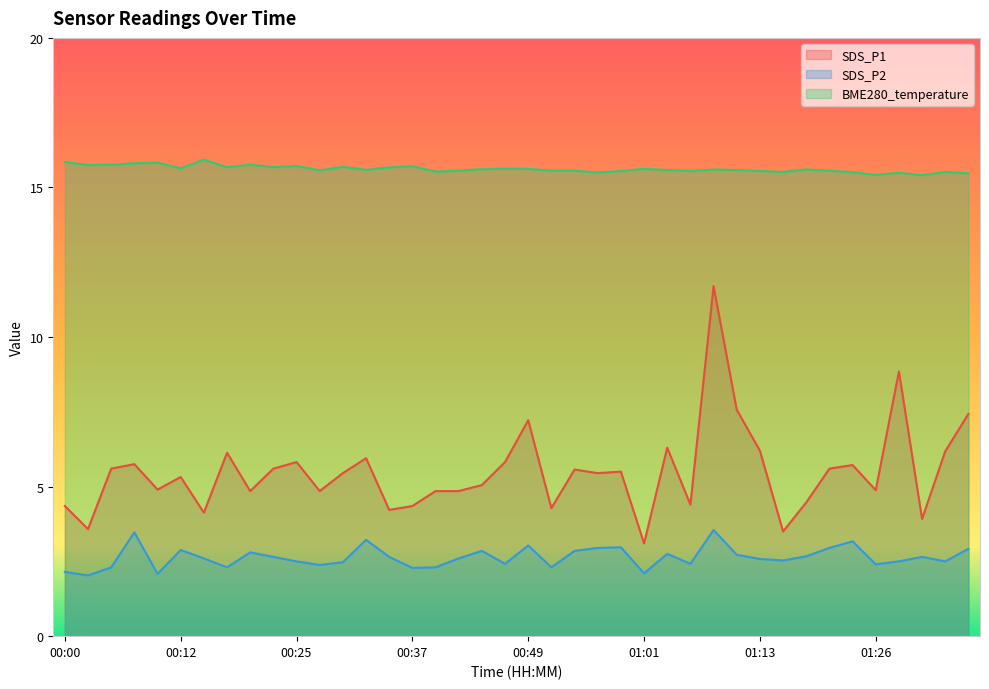

Which series has the largest range (max minus min)?

SDS_P1